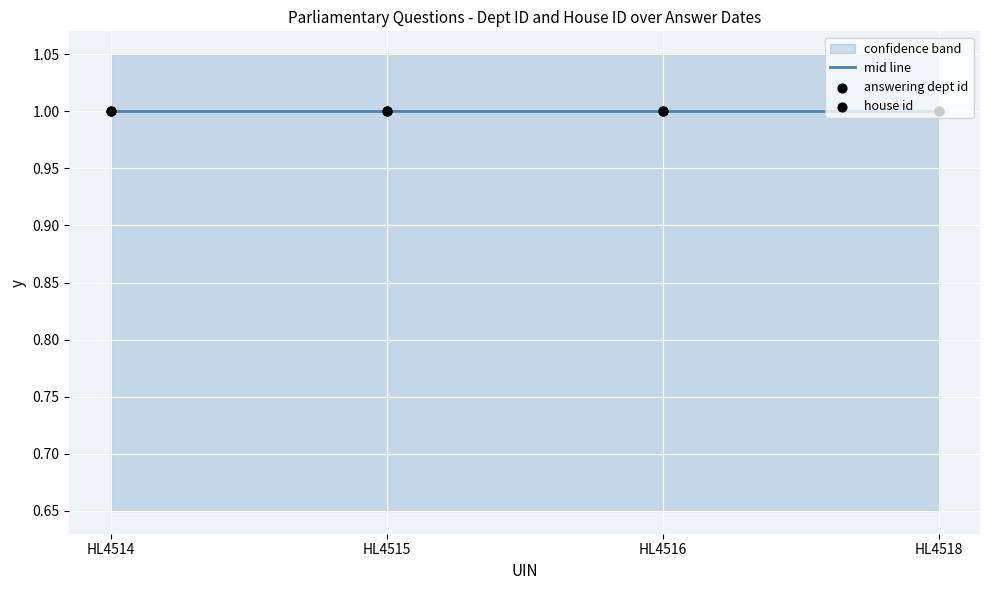

Which series contains the lowest Y value?

house id